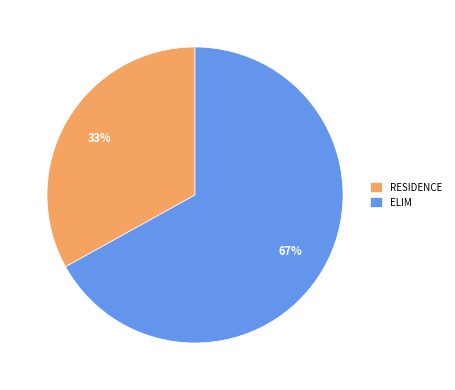

Count the number of slices in the pie.

2